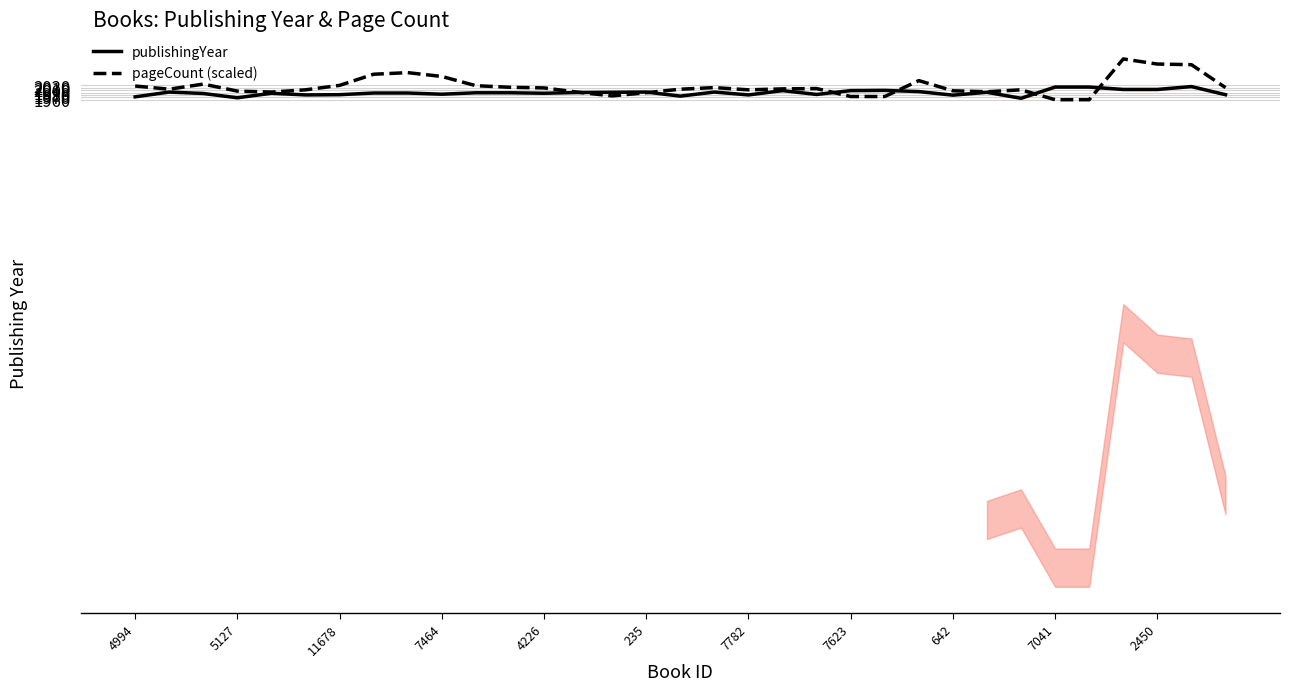

How many series are shown in this chart?

2